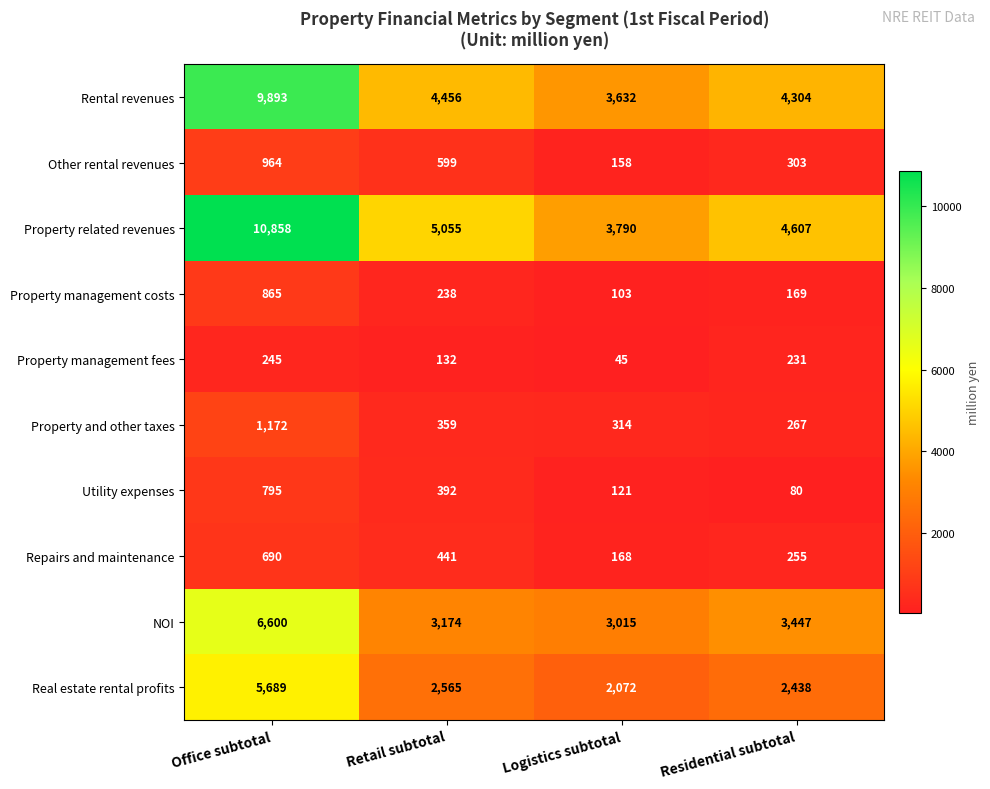

Rank the series at Logistics subtotal from lowest to highest value.

Property management fees, Property management costs, Utility expenses, Other rental revenues, Repairs and maintenance, Property and other taxes, Real estate rental profits, NOI, Rental revenues, Property related revenues